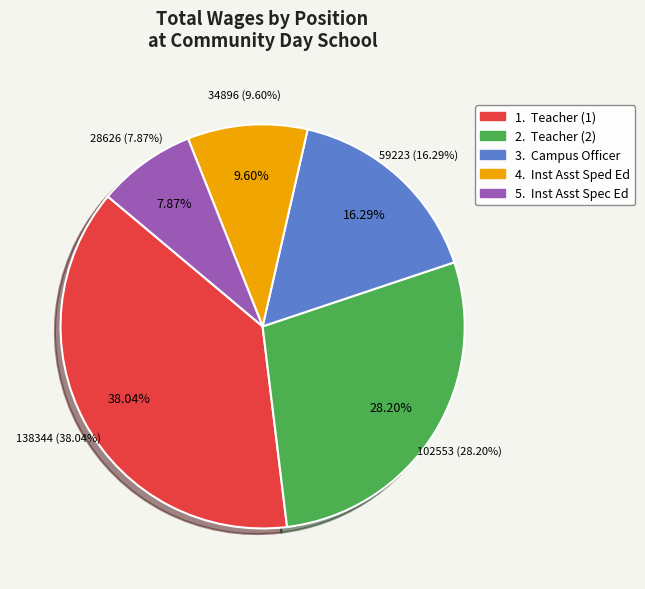

What percentage is the Campus Officer slice, to the nearest percent?

16%